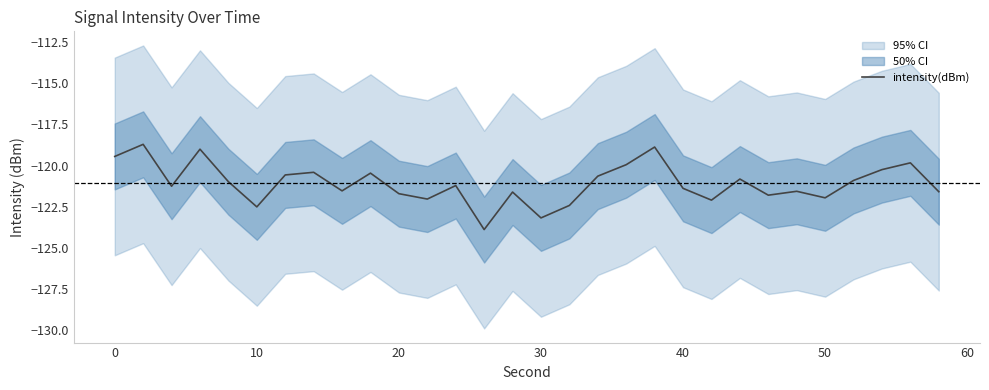

What is the greatest value displayed?

-118.7